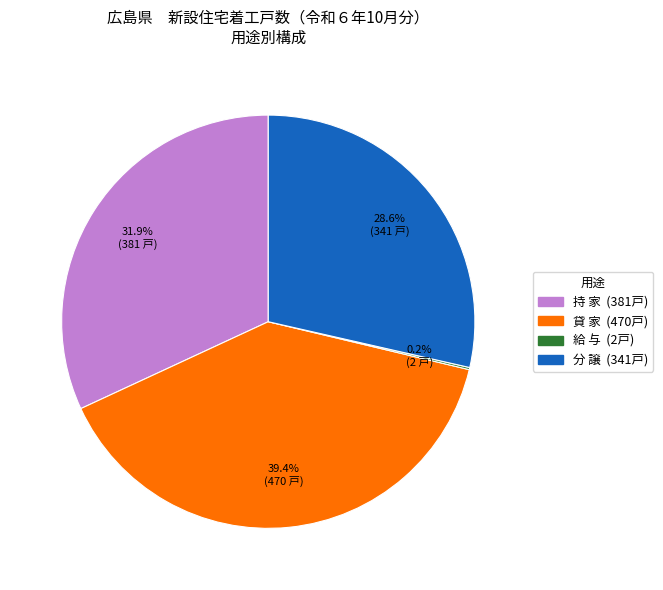

What percentage is NOT represented by 持 家?

68.1%